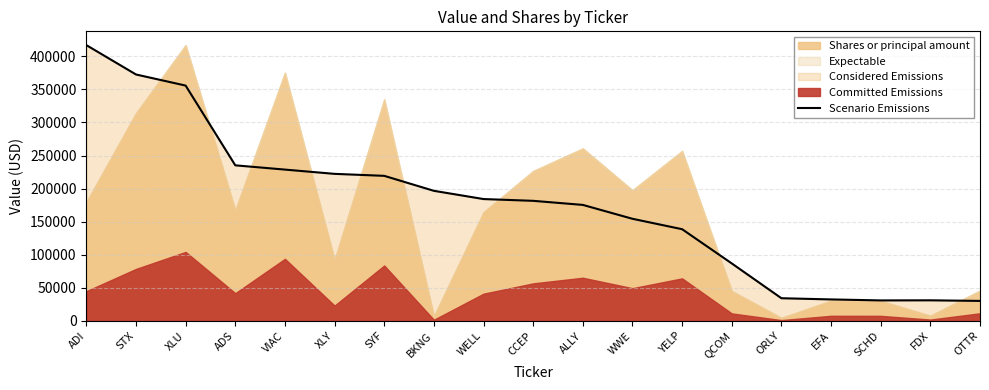

The value at OTTR is 30150.0. True or false?

True